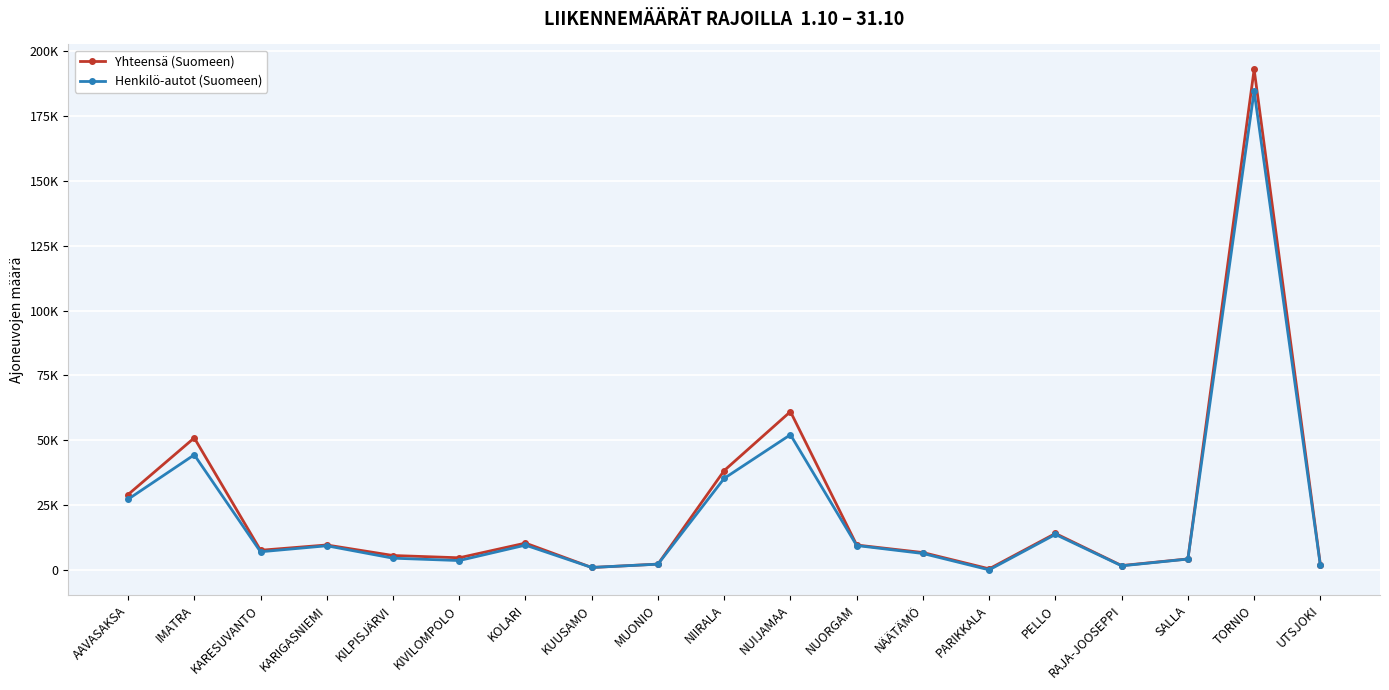

Which series changed the most between MUONIO and SALLA?

Yhteensä (Suomeen)